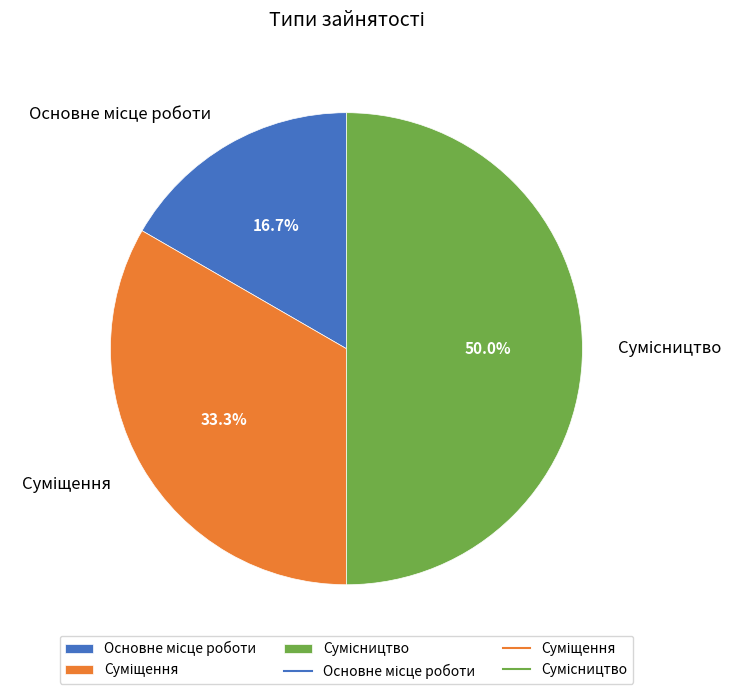

Which category has the smallest portion of the pie?

Основне місце роботи